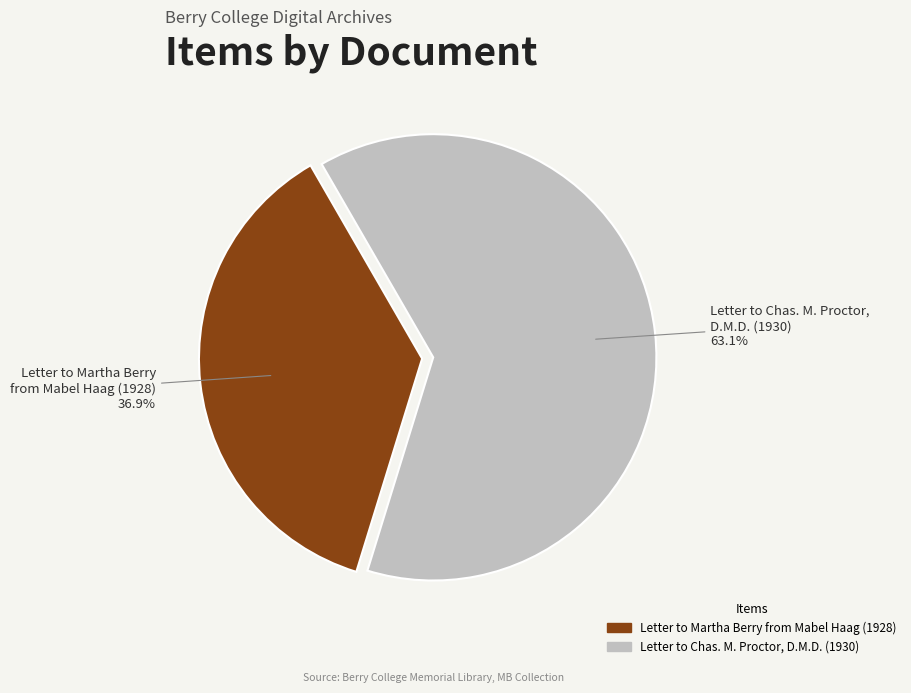

Between Letter to Martha Berry from Mabel Haag (1928) and Letter to Chas. M. Proctor, D.M.D. (1930), which is larger?

Letter to Chas. M. Proctor, D.M.D. (1930)